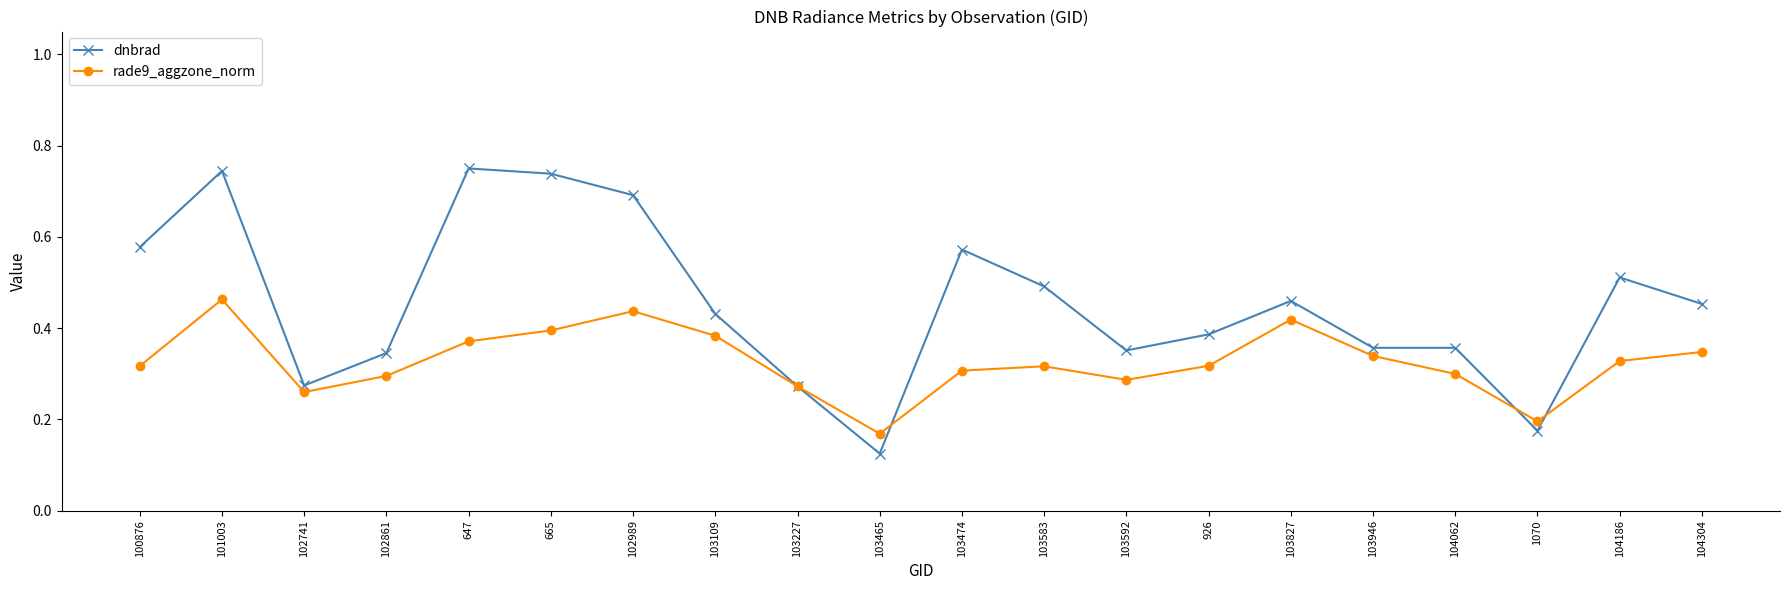

At which category is the sum across all series the highest?

101003